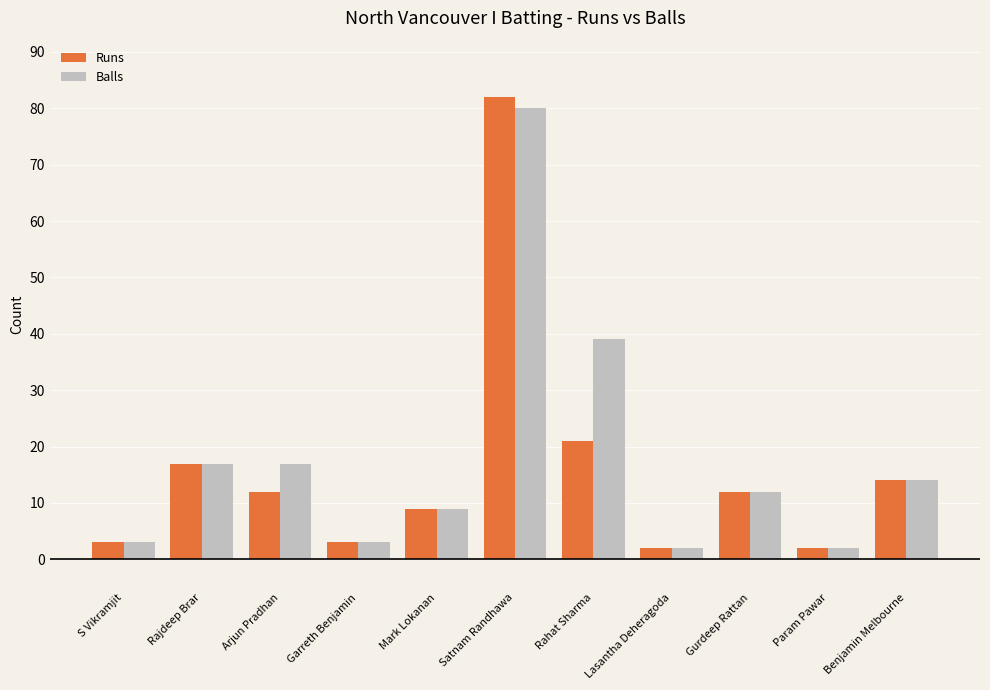

Rank the series at Arjun Pradhan from lowest to highest value.

Runs, Balls